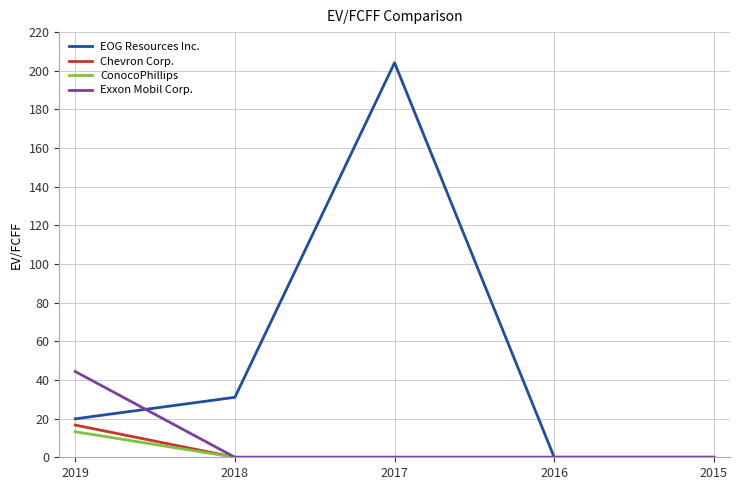

What are all the series names shown in the legend?

EOG Resources Inc., Chevron Corp., ConocoPhillips, Exxon Mobil Corp.